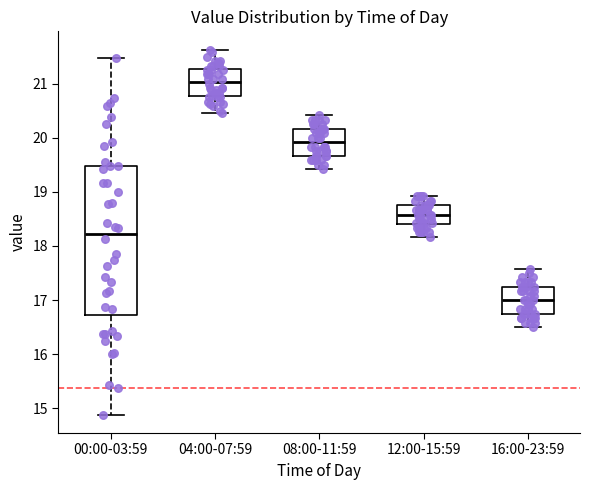

Which box's median line is the lowest?

16:00-23:59